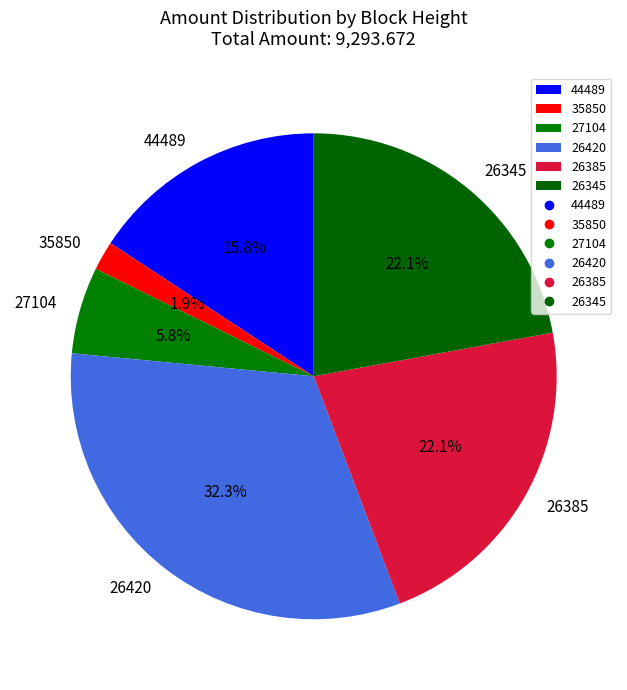

What percentage is the 35850 slice, to the nearest percent?

2%